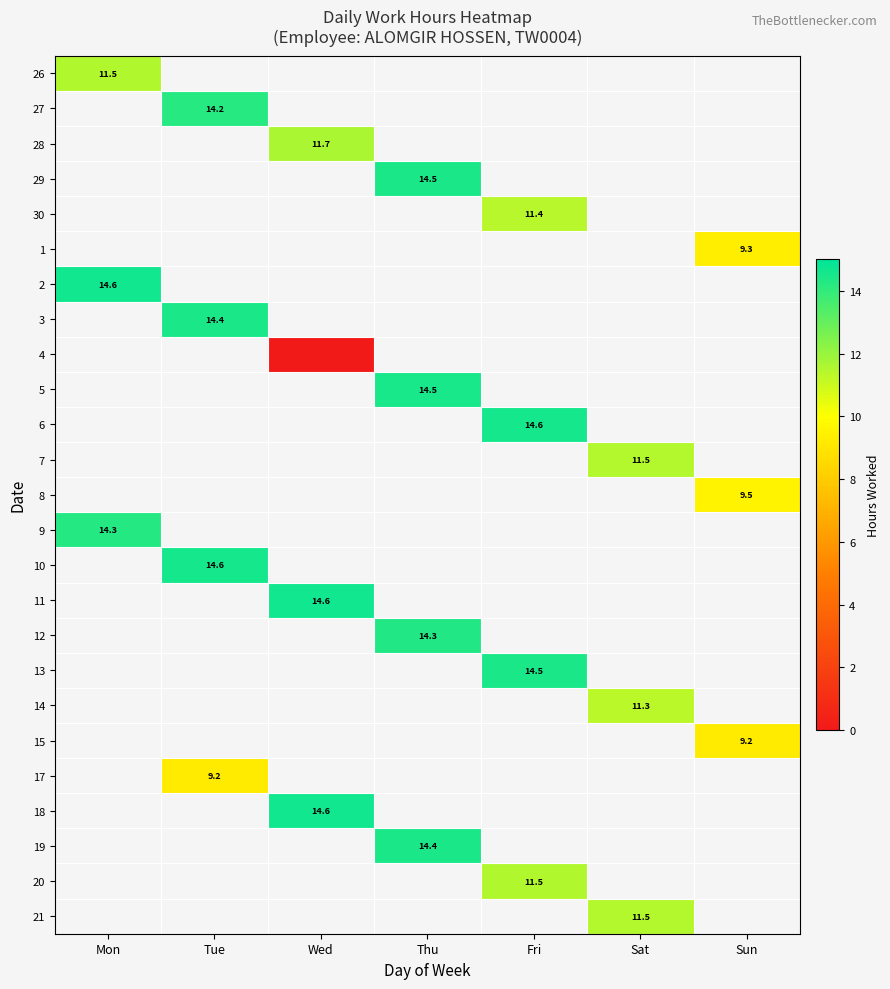

Is the value of 14 at Sat greater than the value of 20 at Fri?

No